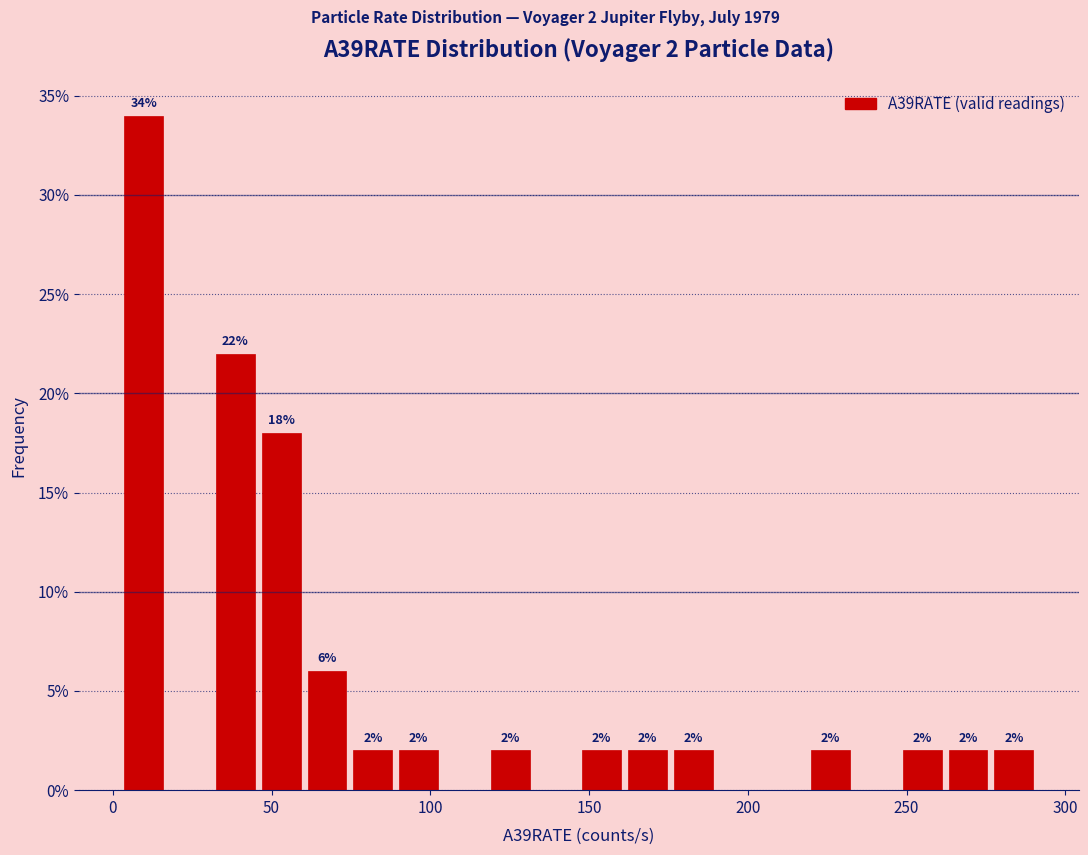

Around what value on the x-axis is the tallest bar? Give the approximate position of its centre, as read against the axis.

10